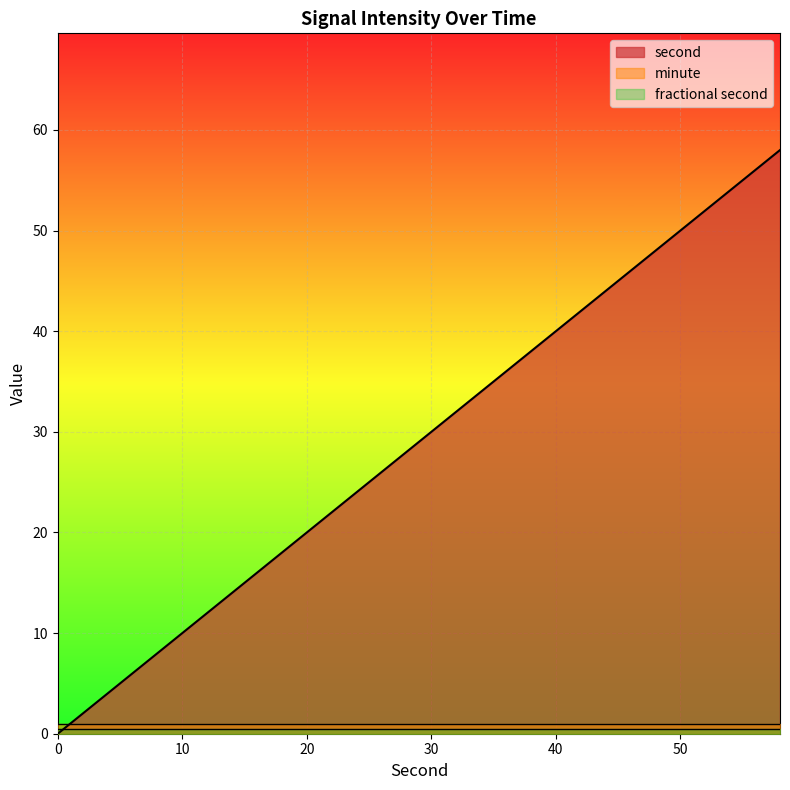

True or false: minute and fractional second cross at least once.

False